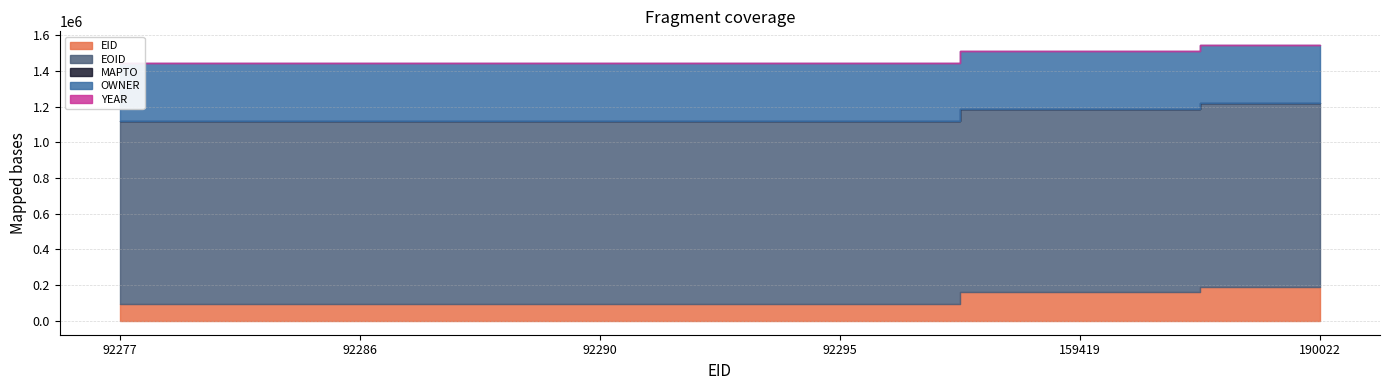

List the series in order of their peak value, highest first.

EOID, OWNER, EID, YEAR, MAPTO